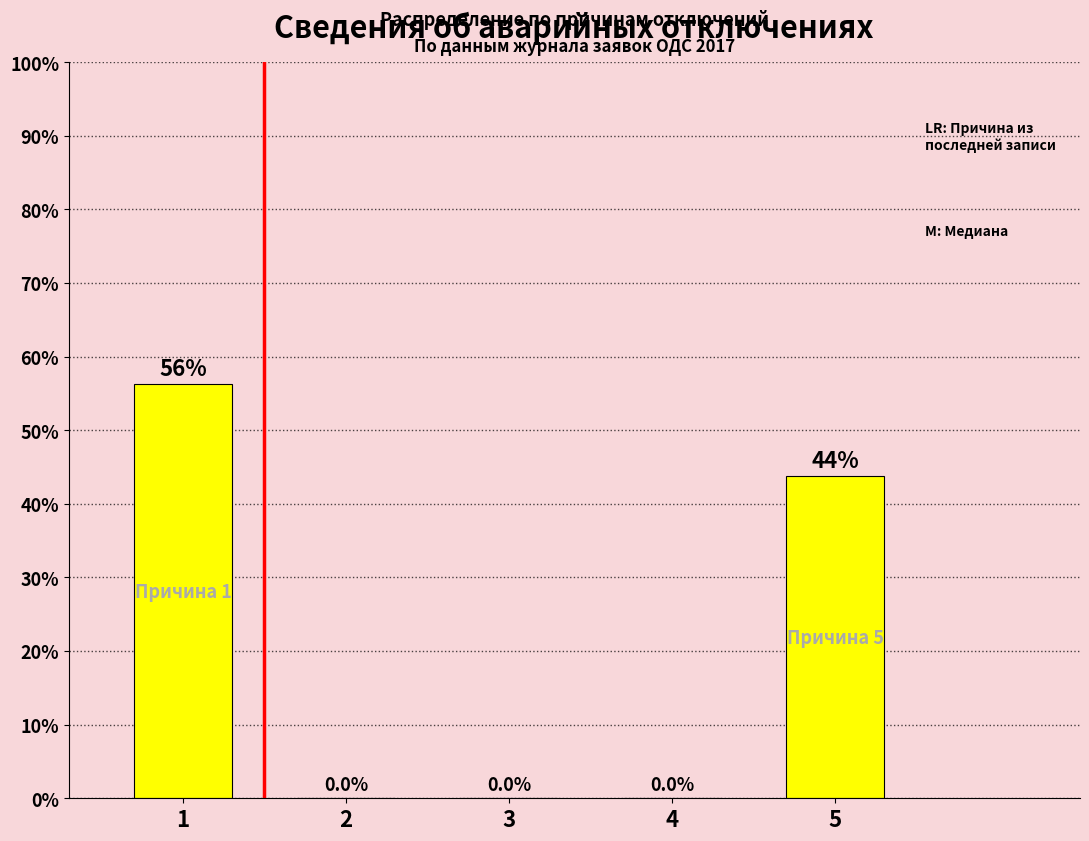

The chart shows a value of -17.6 at 3. True or false?

False